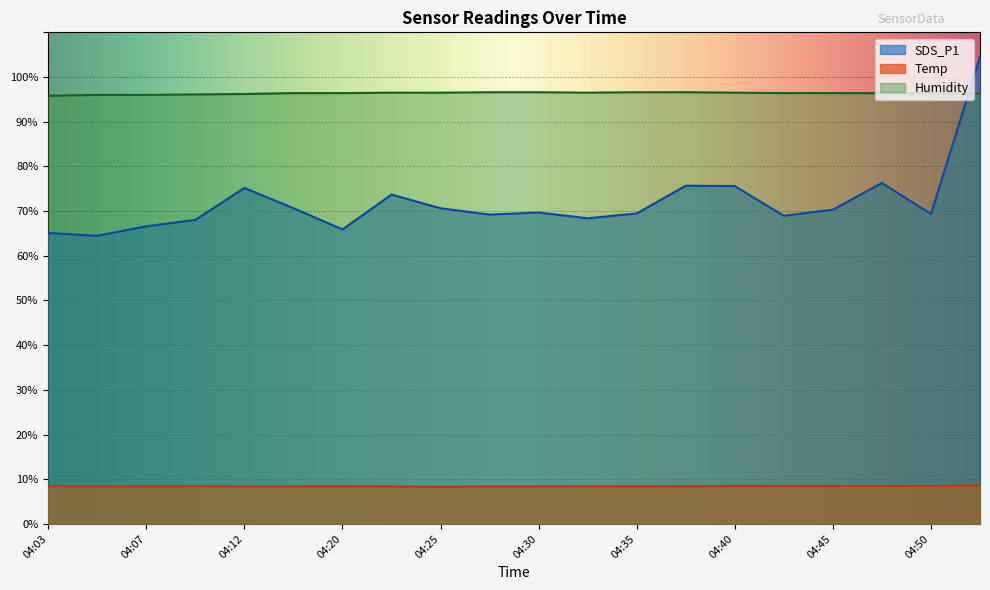

The value of Humidity at 04:35 is 132.8. True or false?

False